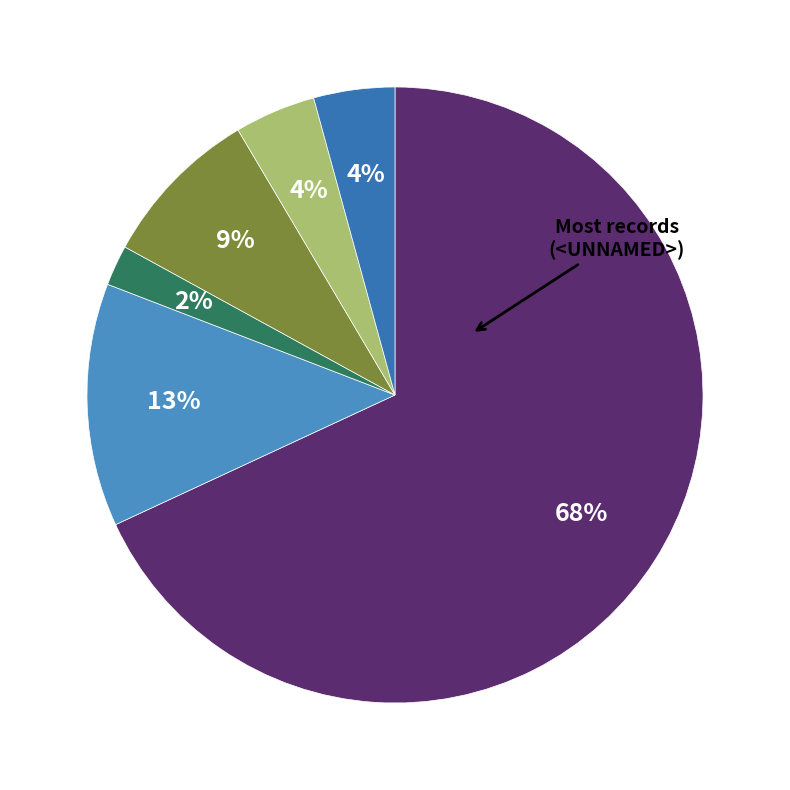

Count the number of slices in the pie.

6